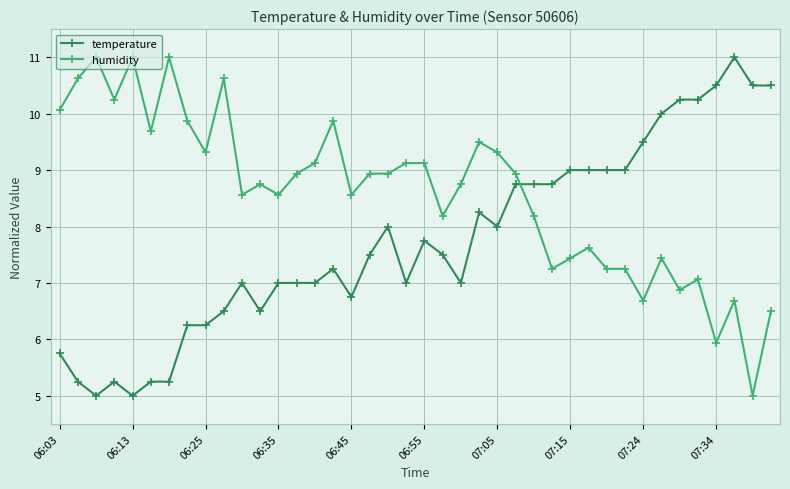

What is the average value of the humidity series?

8.6